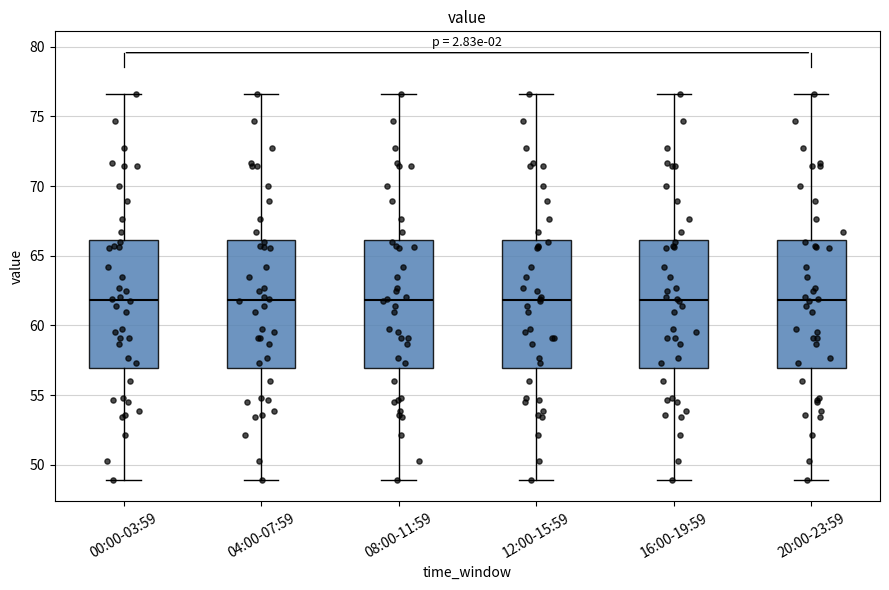

Where is the lower edge of the box for 04:00-07:59 on the y-axis? The values are not printed on the chart, so give them approximately, as read against the axis.

57.0